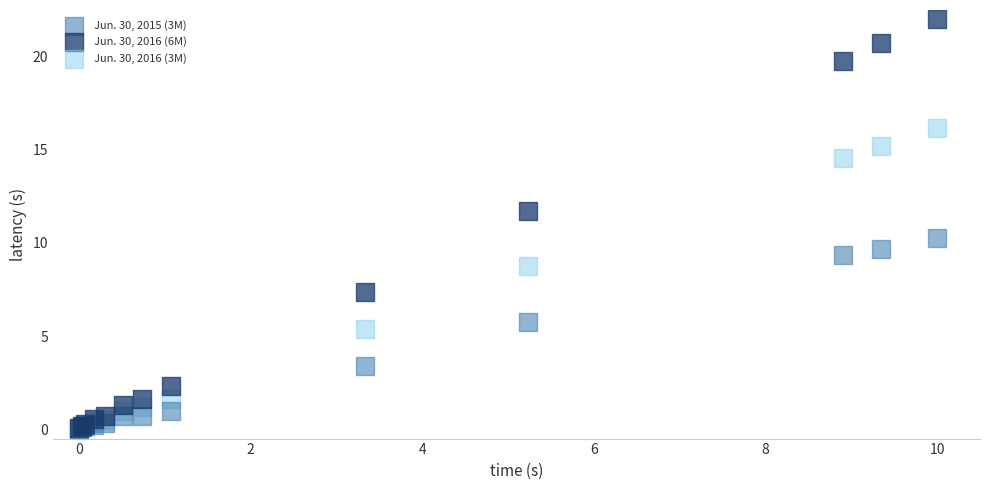

In the Jun. 30, 2015 (3M) series, what Y value is closest to 5?

5.8